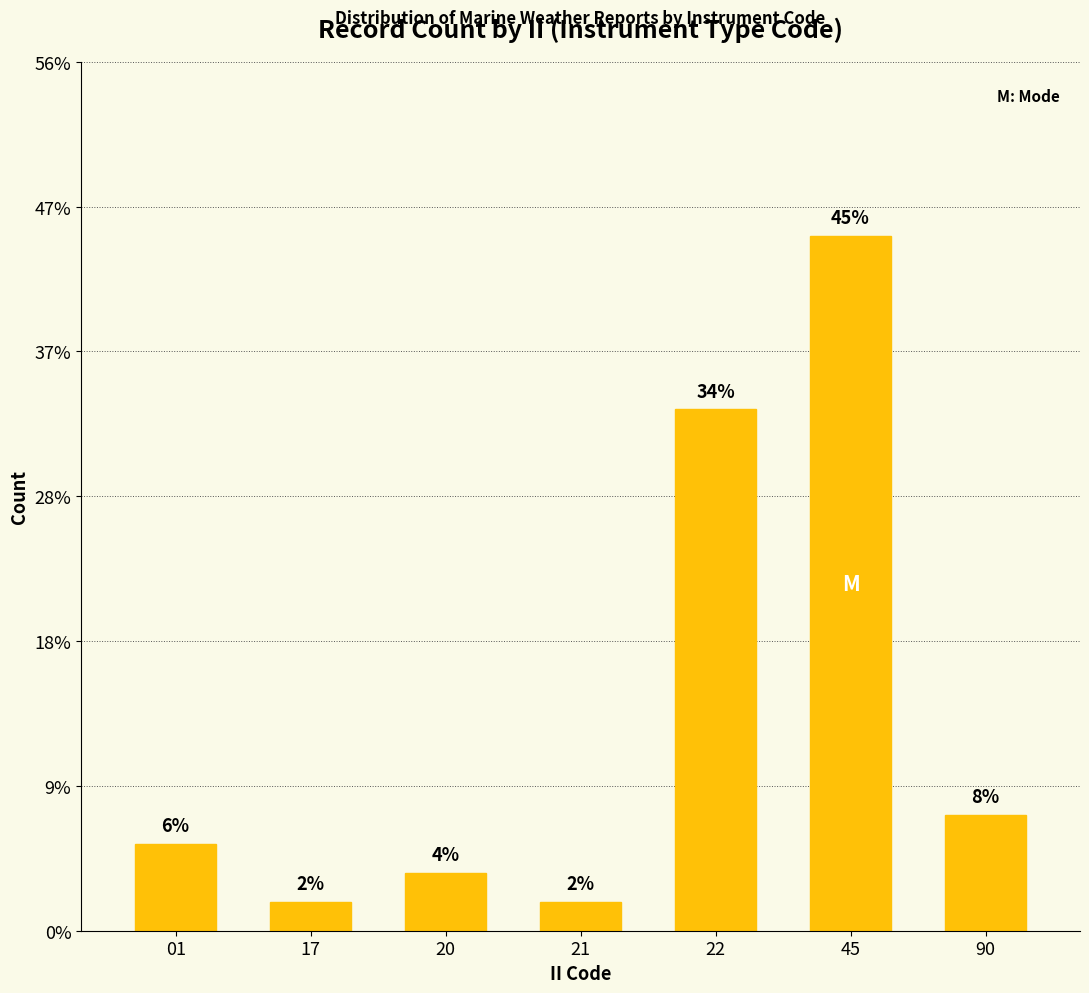

Which label corresponds to the smallest value in the chart?

17